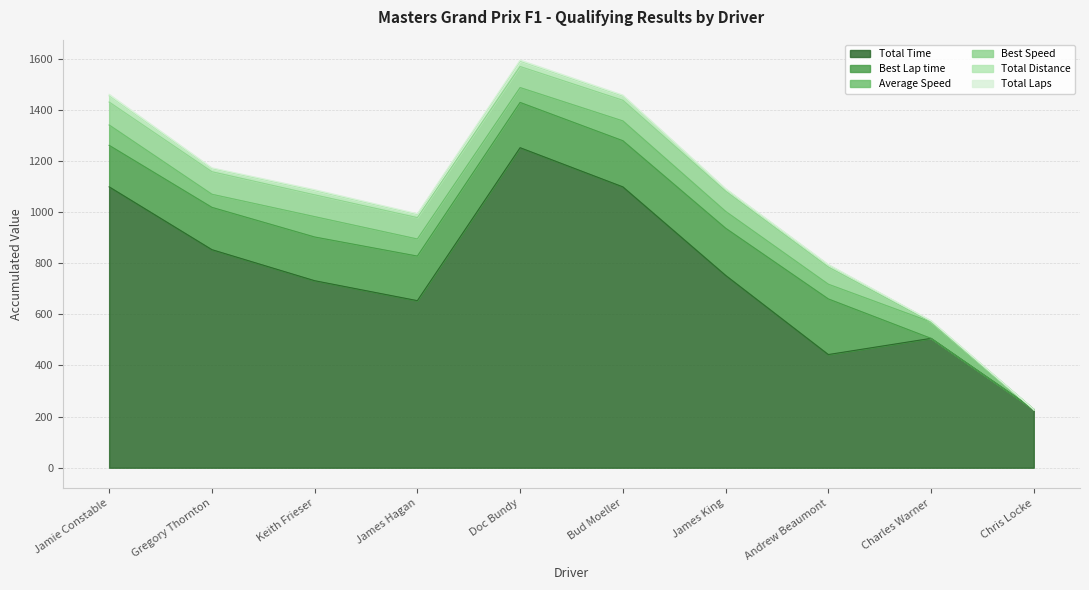

True or false: Best Speed has more than 0 points higher than both neighbors.

False